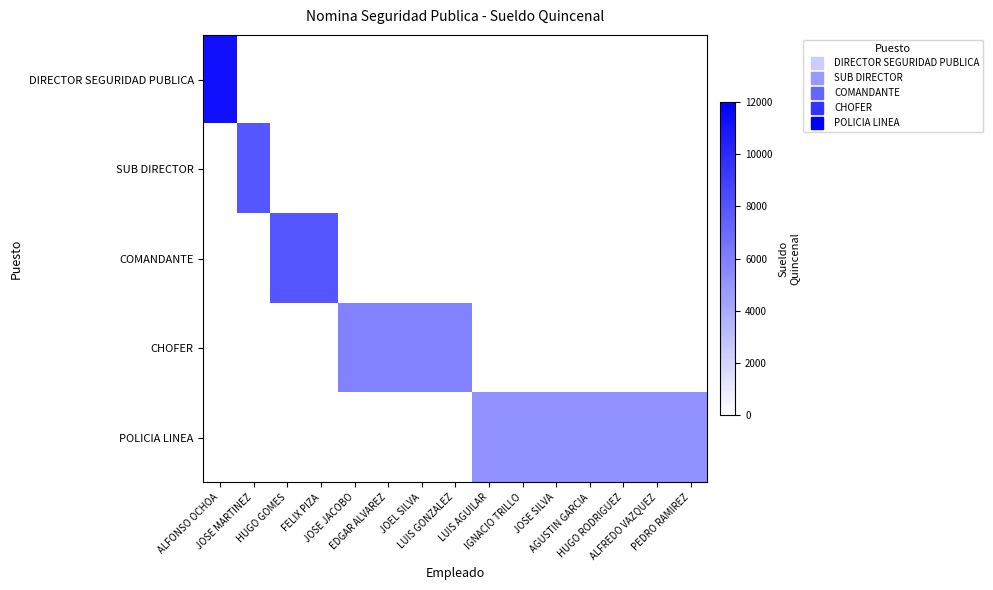

Reading right to left, what are all the values shown in this chart?

DIRECTOR SEGURIDAD PUBLICA: PEDRO RAMIREZ=0.0	ALFREDO VAZQUEZ=0.0	HUGO RODRIGUEZ=0.0	AGUSTIN GARCIA=0.0	JOSE SILVA=0.0	IGNACIO TRILLO=0.0	LUIS AGUILAR=0.0	LUIS GONZALEZ=0.0	JOEL SILVA=0.0	EDGAR ALVAREZ=0.0	JOSE JACOBO=0.0	FELIX PIZA=0.0	HUGO GOMES=0.0	JOSE MARTINEZ=0.0	ALFONSO OCHOA=11180.5
SUB DIRECTOR: PEDRO RAMIREZ=0.0	ALFREDO VAZQUEZ=0.0	HUGO RODRIGUEZ=0.0	AGUSTIN GARCIA=0.0	JOSE SILVA=0.0	IGNACIO TRILLO=0.0	LUIS AGUILAR=0.0	LUIS GONZALEZ=0.0	JOEL SILVA=0.0	EDGAR ALVAREZ=0.0	JOSE JACOBO=0.0	FELIX PIZA=0.0	HUGO GOMES=0.0	JOSE MARTINEZ=7937.3	ALFONSO OCHOA=0.0
COMANDANTE: PEDRO RAMIREZ=0.0	ALFREDO VAZQUEZ=0.0	HUGO RODRIGUEZ=0.0	AGUSTIN GARCIA=0.0	JOSE SILVA=0.0	IGNACIO TRILLO=0.0	LUIS AGUILAR=0.0	LUIS GONZALEZ=0.0	JOEL SILVA=0.0	EDGAR ALVAREZ=0.0	JOSE JACOBO=0.0	FELIX PIZA=7945.0	HUGO GOMES=7945.0	JOSE MARTINEZ=0.0	ALFONSO OCHOA=0.0
CHOFER: PEDRO RAMIREZ=0.0	ALFREDO VAZQUEZ=0.0	HUGO RODRIGUEZ=0.0	AGUSTIN GARCIA=0.0	JOSE SILVA=0.0	IGNACIO TRILLO=0.0	LUIS AGUILAR=0.0	LUIS GONZALEZ=5871.4	JOEL SILVA=5871.4	EDGAR ALVAREZ=5871.4	JOSE JACOBO=5871.4	FELIX PIZA=0.0	HUGO GOMES=0.0	JOSE MARTINEZ=0.0	ALFONSO OCHOA=0.0
POLICIA LINEA: PEDRO RAMIREZ=5181.3	ALFREDO VAZQUEZ=5181.3	HUGO RODRIGUEZ=5181.3	AGUSTIN GARCIA=5181.3	JOSE SILVA=5181.3	IGNACIO TRILLO=5181.3	LUIS AGUILAR=5181.3	LUIS GONZALEZ=0.0	JOEL SILVA=0.0	EDGAR ALVAREZ=0.0	JOSE JACOBO=0.0	FELIX PIZA=0.0	HUGO GOMES=0.0	JOSE MARTINEZ=0.0	ALFONSO OCHOA=0.0